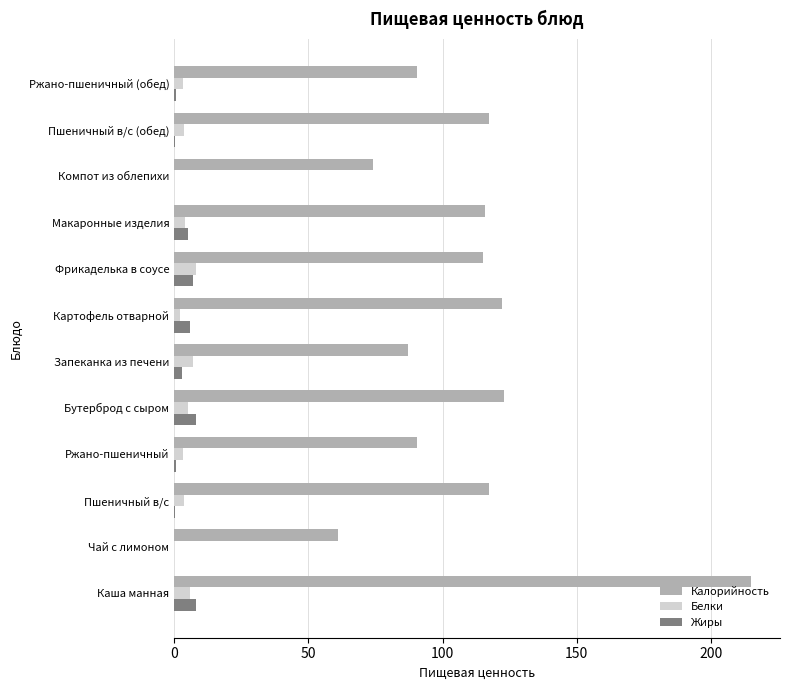

Is the value of Калорийность at Каша манная greater than the value of Жиры at Бутерброд с сыром?

Yes